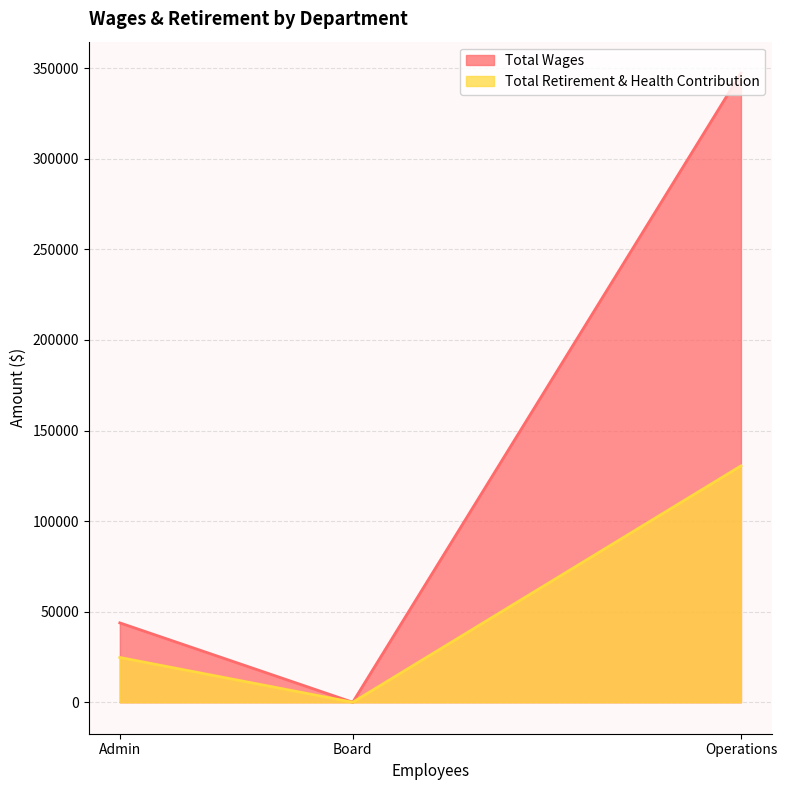

Rank the series by their average value, from highest to lowest.

Total Wages, Total Retirement & Health Contribution